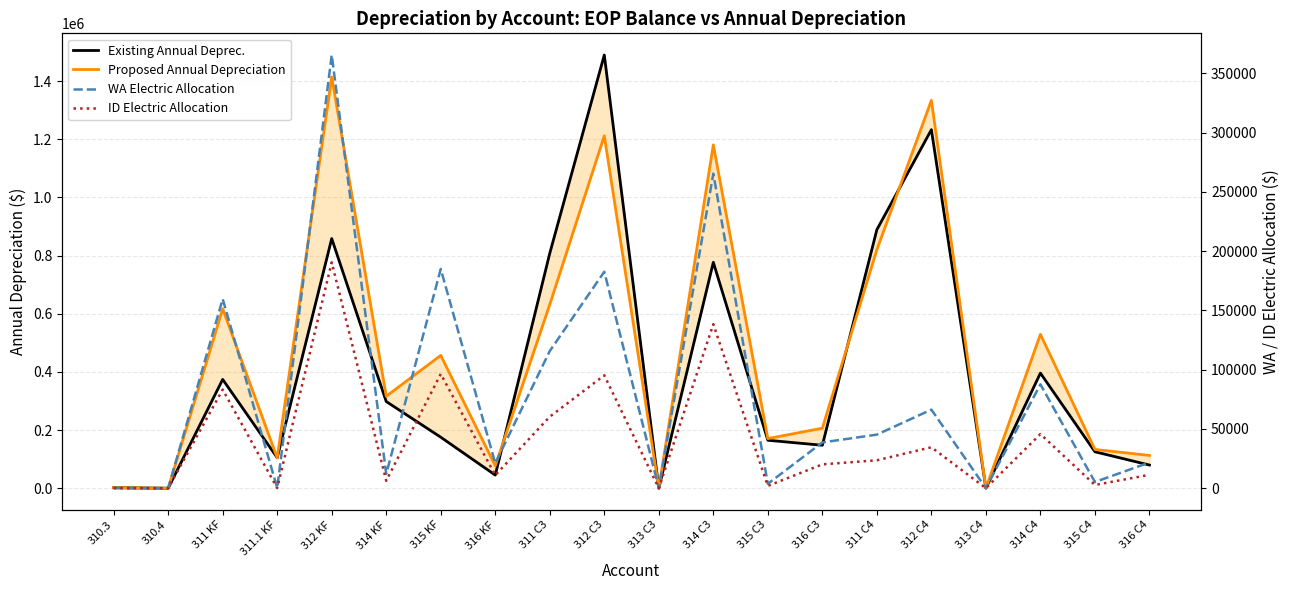

Where is WA Electric Allocation nearest to the value 182765?

312 C3